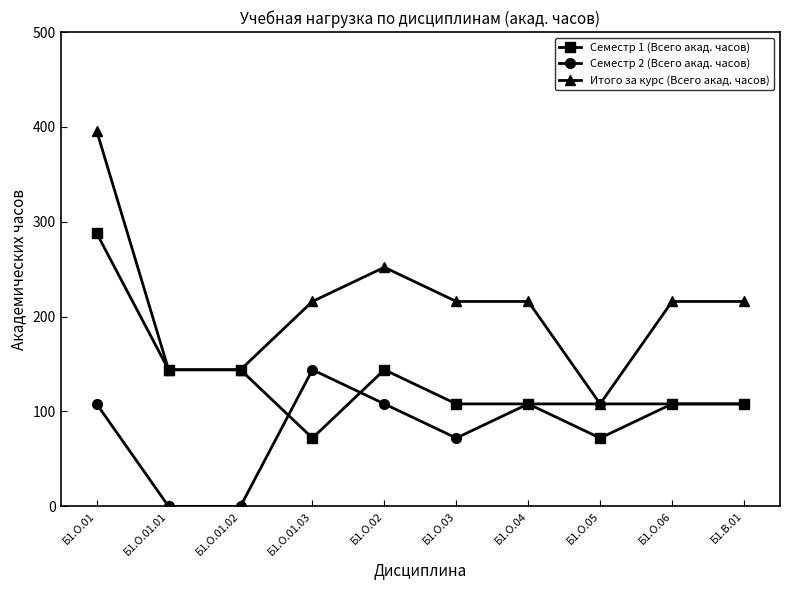

Reading right to left, extract all data points from this chart.

Семестр 1 (Всего акад. часов): Б1.В.01=108	Б1.О.06=108	Б1.О.05=72	Б1.О.04=108	Б1.О.03=108	Б1.О.02=144	Б1.О.01.03=72	Б1.О.01.02=144	Б1.О.01.01=144	Б1.О.01=288
Семестр 2 (Всего акад. часов): Б1.В.01=108	Б1.О.06=108	Б1.О.05=108	Б1.О.04=108	Б1.О.03=72	Б1.О.02=108	Б1.О.01.03=144	Б1.О.01.02=0	Б1.О.01.01=0	Б1.О.01=108
Итого за курс (Всего акад. часов): Б1.В.01=216	Б1.О.06=216	Б1.О.05=108	Б1.О.04=216	Б1.О.03=216	Б1.О.02=252	Б1.О.01.03=216	Б1.О.01.02=144	Б1.О.01.01=144	Б1.О.01=396